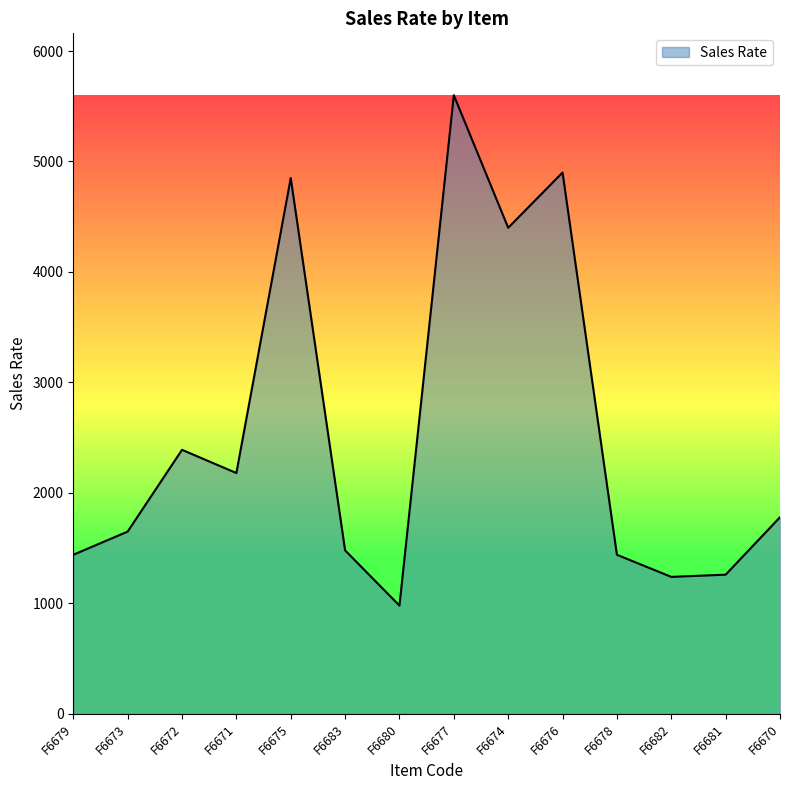

The chart shows a value of 5600 at F6677. True or false?

True